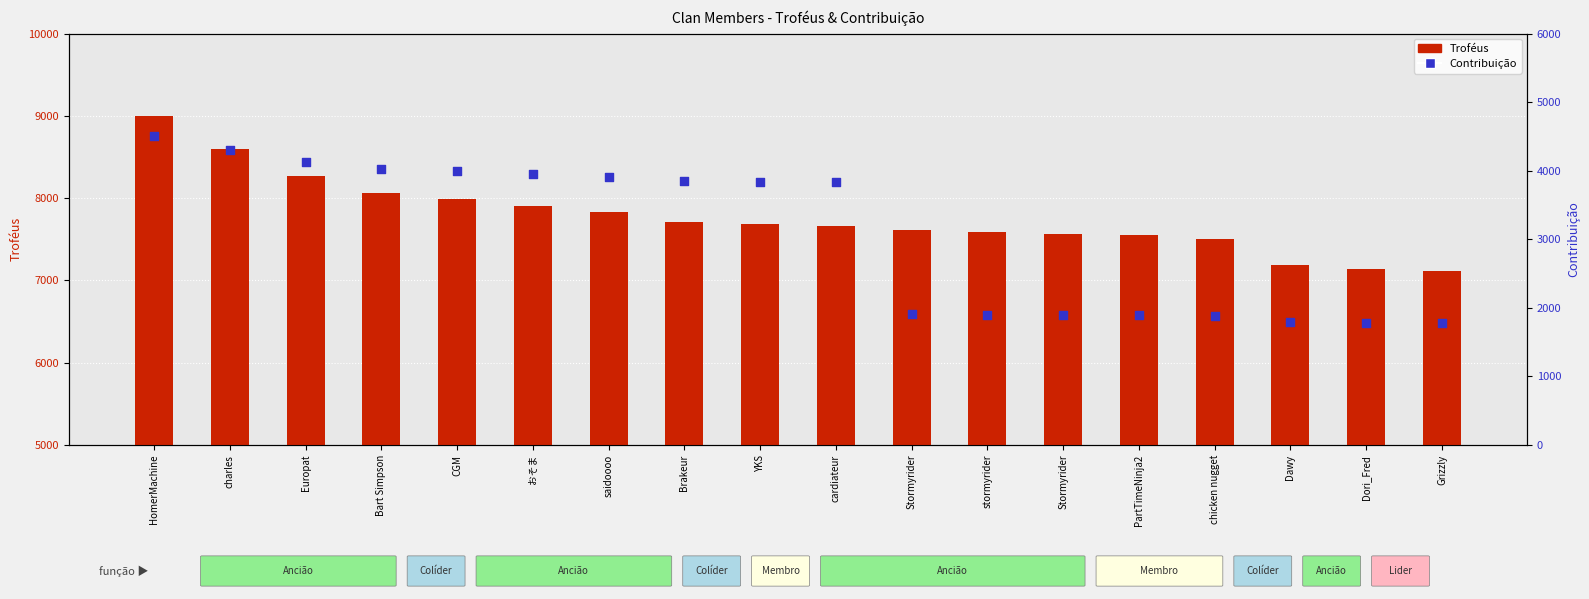

At how many categories does at least one series exceed 5727?

18